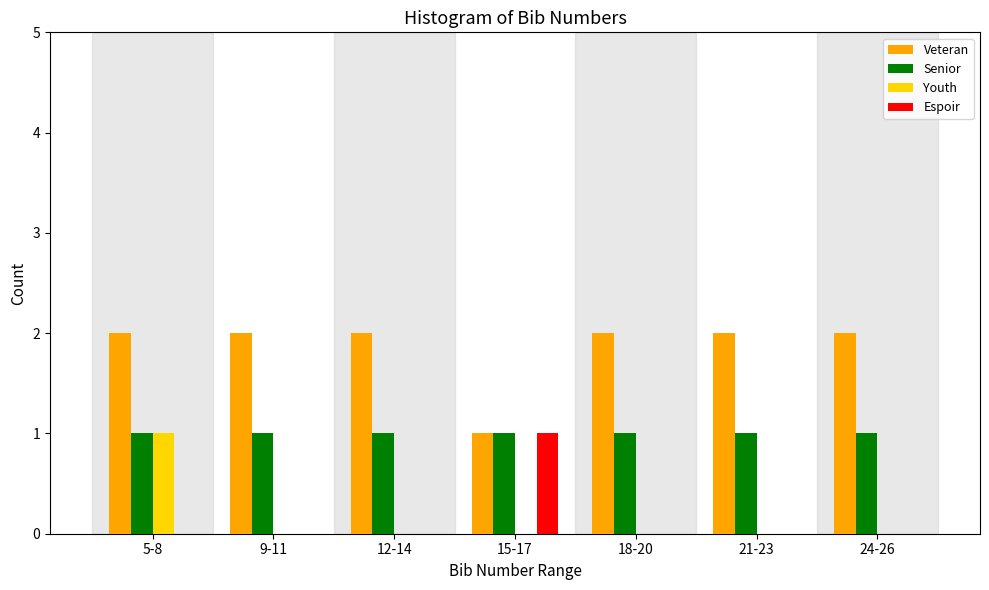

Reading left to right, what are all the values shown in this chart?

Veteran: 5-8=2	9-11=2	12-14=2	15-17=1	18-20=2	21-23=2	24-26=2
Senior: 5-8=1	9-11=1	12-14=1	15-17=1	18-20=1	21-23=1	24-26=1
Youth: 5-8=1	9-11=0	12-14=0	15-17=0	18-20=0	21-23=0	24-26=0
Espoir: 5-8=0	9-11=0	12-14=0	15-17=1	18-20=0	21-23=0	24-26=0